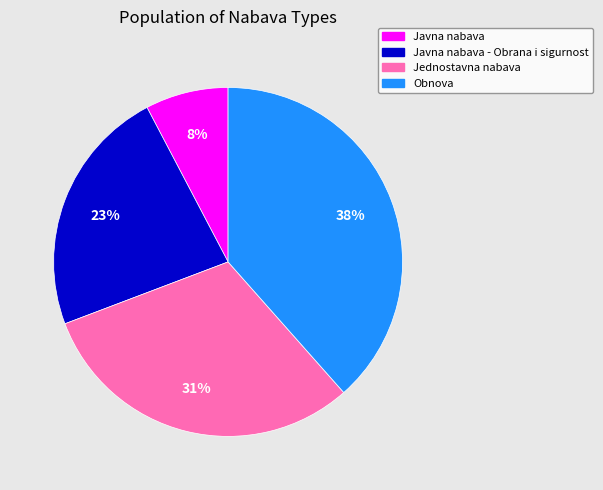

To the nearest percent, what is the combined percentage of Javna nabava - Obrana i sigurnost and Jednostavna nabava?

54%